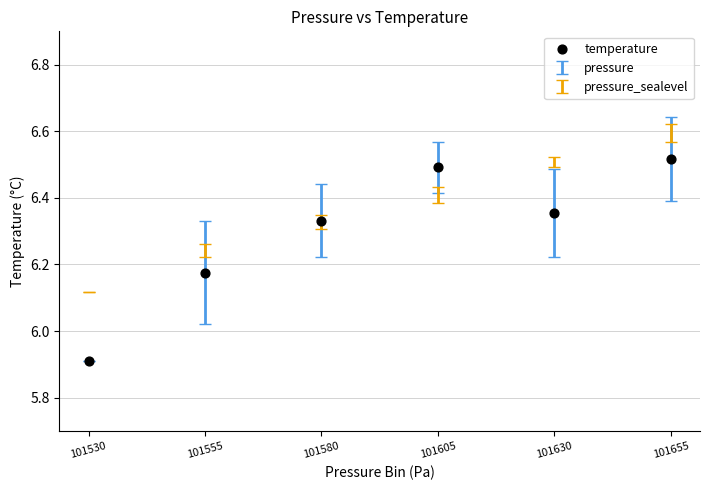

What Y value in the scatter plot is closest to 6?

5.9